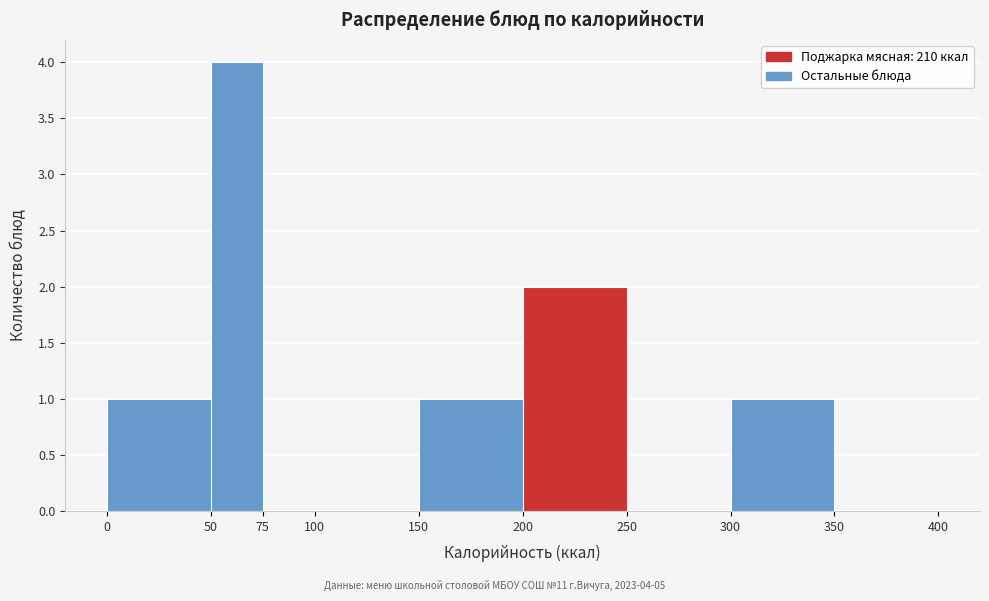

Over which range of the x-axis is the bar tallest?

50 to 75